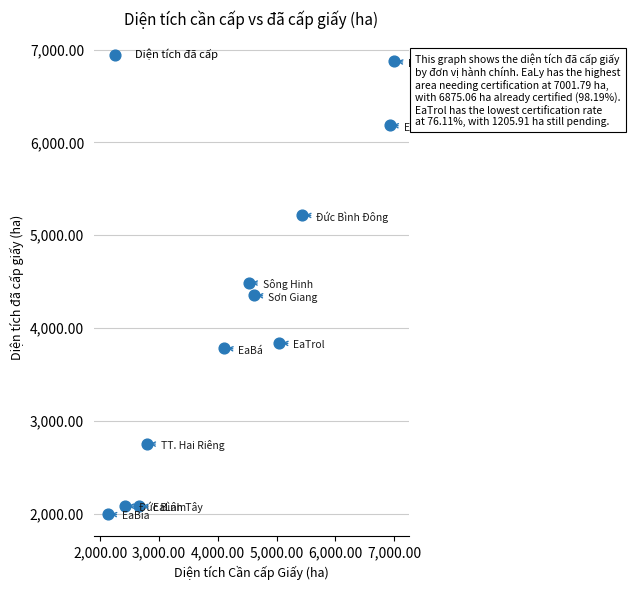

What is the range of X values (max minus min)?

4870.5